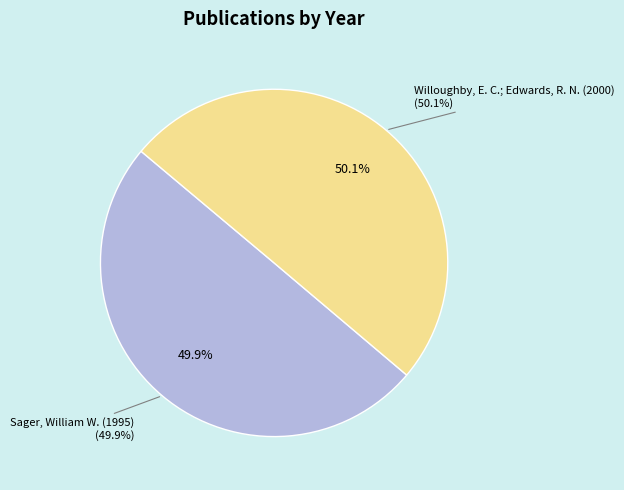

Approximately how many times larger is the value at Willoughby, E. C.; Edwards, R. N. (2000) compared to Sager, William W. (1995)?

1.0